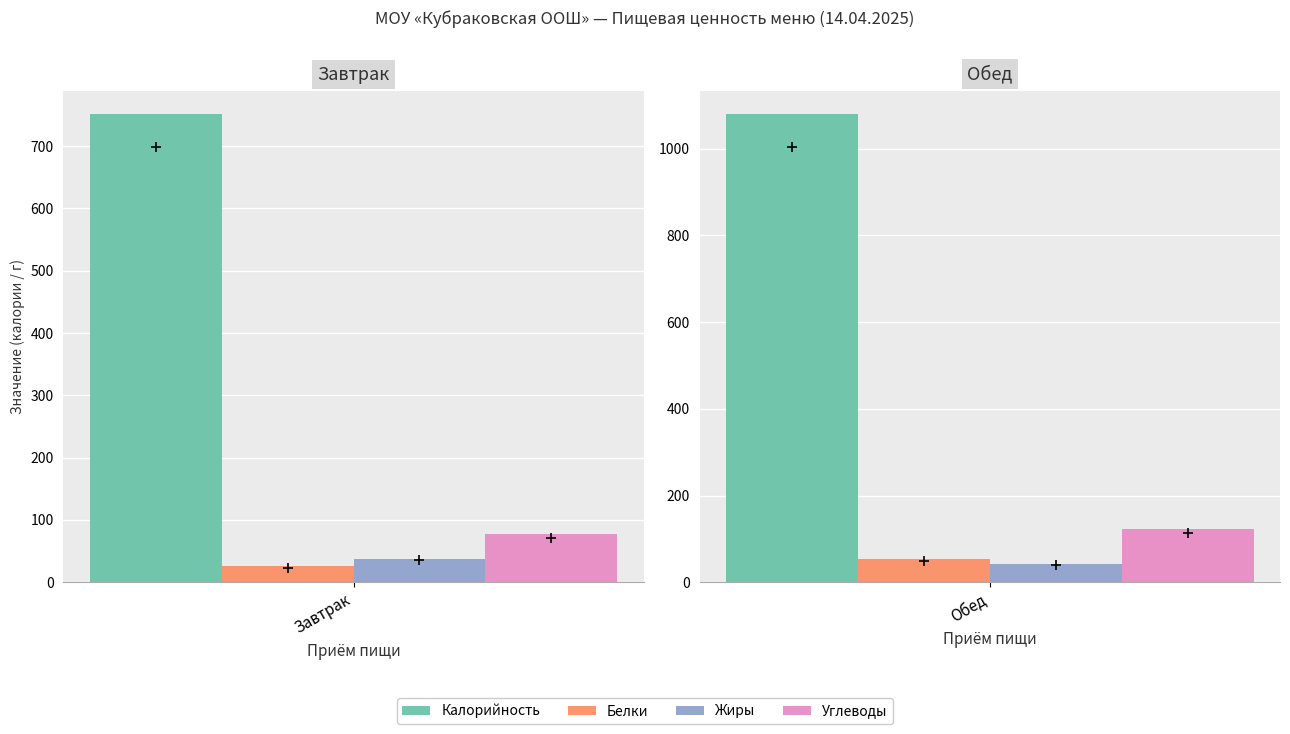

What is the difference between the maximum and minimum values in the Углеводы series?

45.0